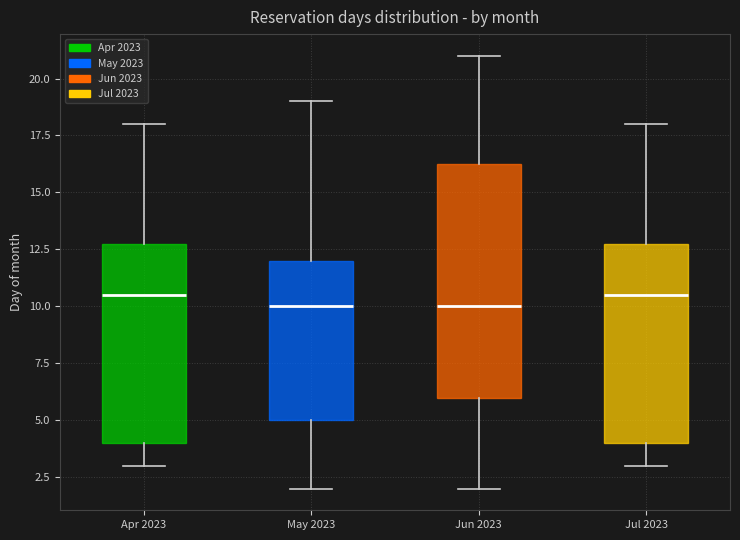

Reading left to right, transcribe this box plot: for each box, give where its median line is, the range the box spans, and where its two whiskers end, as read against the y-axis. The values are not printed on the chart, so give them approximately, as read against the axis.

Apr 2023: median 10.5, box 4.0 to 13.0, whiskers 3.0 to 18.0
May 2023: median 10.0, box 5.0 to 12.0, whiskers 2.0 to 19.0
Jun 2023: median 10.0, box 6.0 to 16.5, whiskers 2.0 to 21.0
Jul 2023: median 10.5, box 4.0 to 13.0, whiskers 3.0 to 18.0